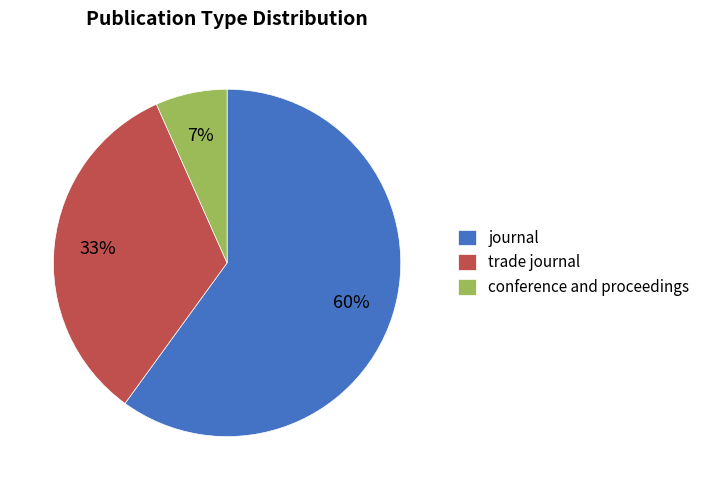

To the nearest percent, what is the difference between the journal and conference and proceedings slice percentages?

53%